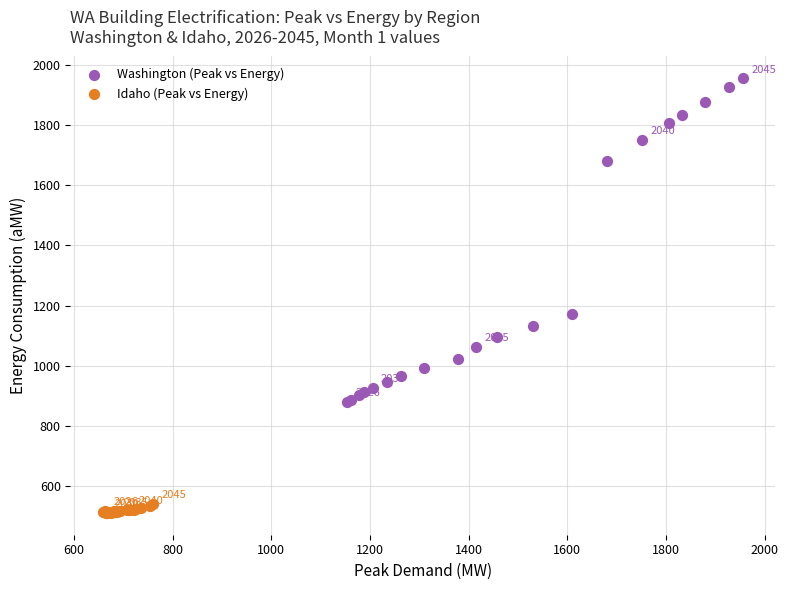

Which series has the largest Y range (max minus min)?

Washington (Peak vs Energy)